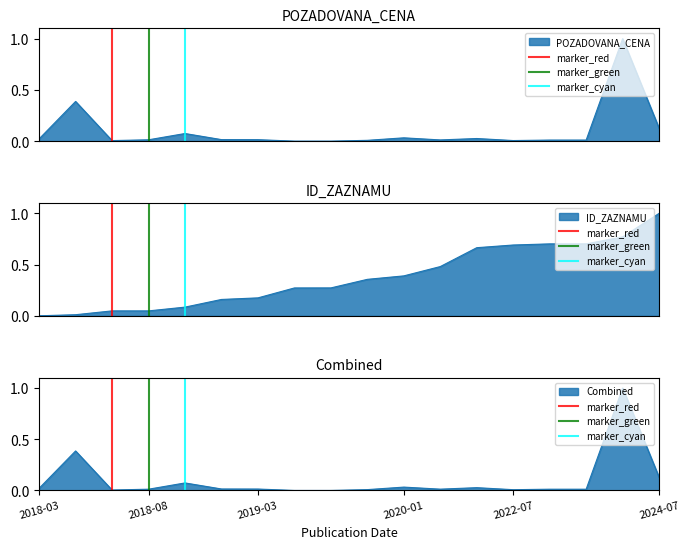

What is the value of the marker_green point at the 2nd from the left?

1